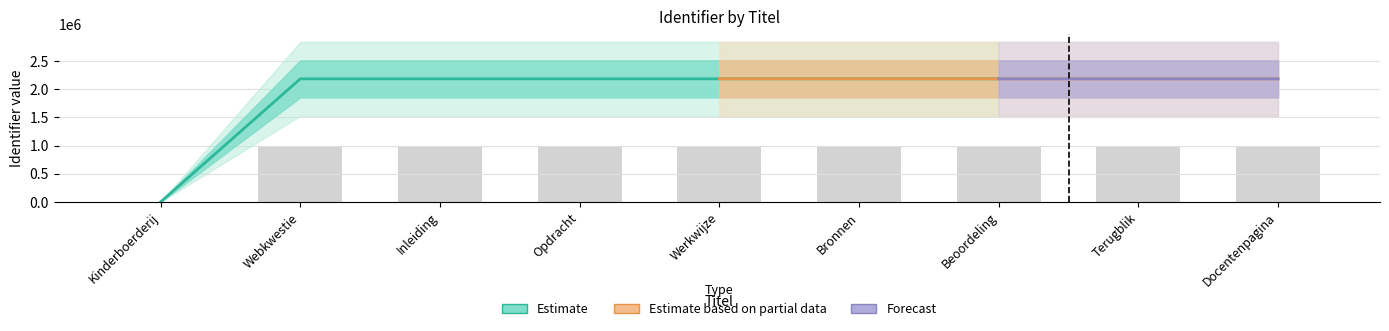

Approximately how many times larger is the value at Inleiding compared to Werkwijze?

1.0